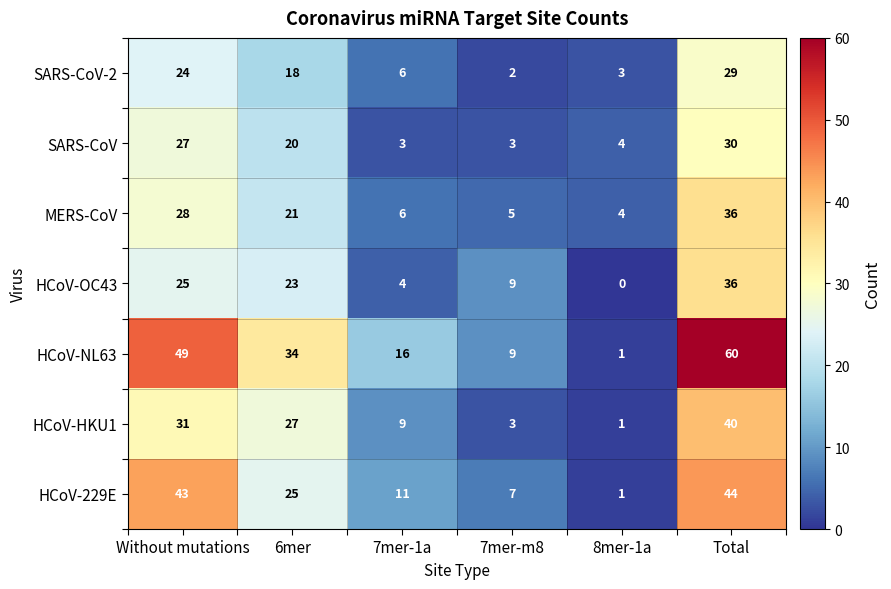

Between 6mer and 7mer-m8, which series saw the biggest shift?

HCoV-NL63